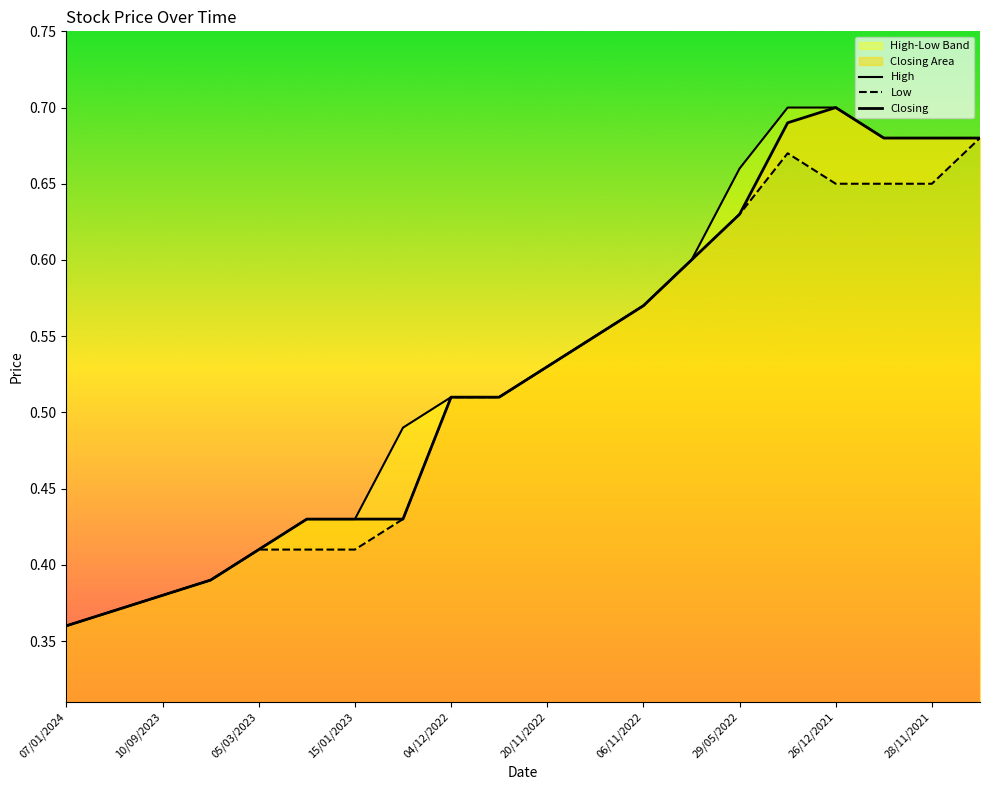

Which series has the largest range (max minus min)?

High